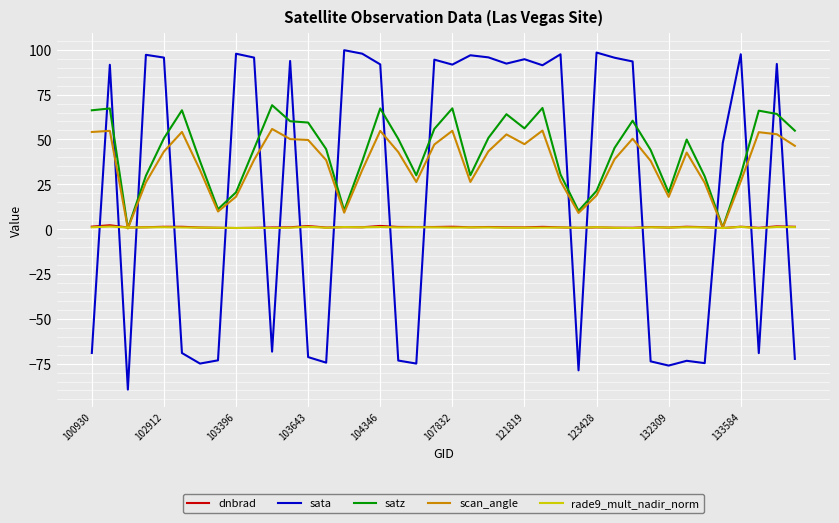

Which series has the largest range (max minus min)?

sata